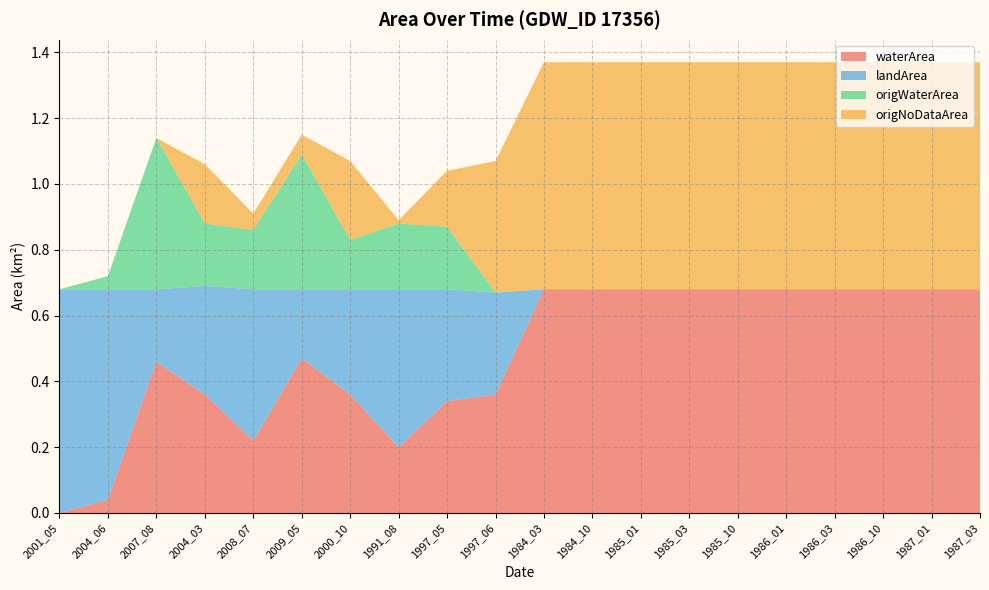

Reading right to left, transcribe all the data shown in this chart.

waterArea: 0.7	0.7	0.7	0.7	0.7	0.7	0.7	0.7	0.7	0.7	0.4	0.3	0.2	0.4	0.5	0.2	0.4	0.5	0.0	0.0
landArea: 0.0	0.0	0.0	0.0	0.0	0.0	0.0	0.0	0.0	0.0	0.3	0.3	0.5	0.3	0.2	0.5	0.3	0.2	0.6	0.7
origWaterArea: 0.0	0.0	0.0	0.0	0.0	0.0	0.0	0.0	0.0	0.0	0.0	0.2	0.2	0.1	0.4	0.2	0.2	0.5	0.0	0.0
origNoDataArea: 0.7	0.7	0.7	0.7	0.7	0.7	0.7	0.7	0.7	0.7	0.4	0.2	0.0	0.2	0.1	0.1	0.2	0.0	0.0	0.0